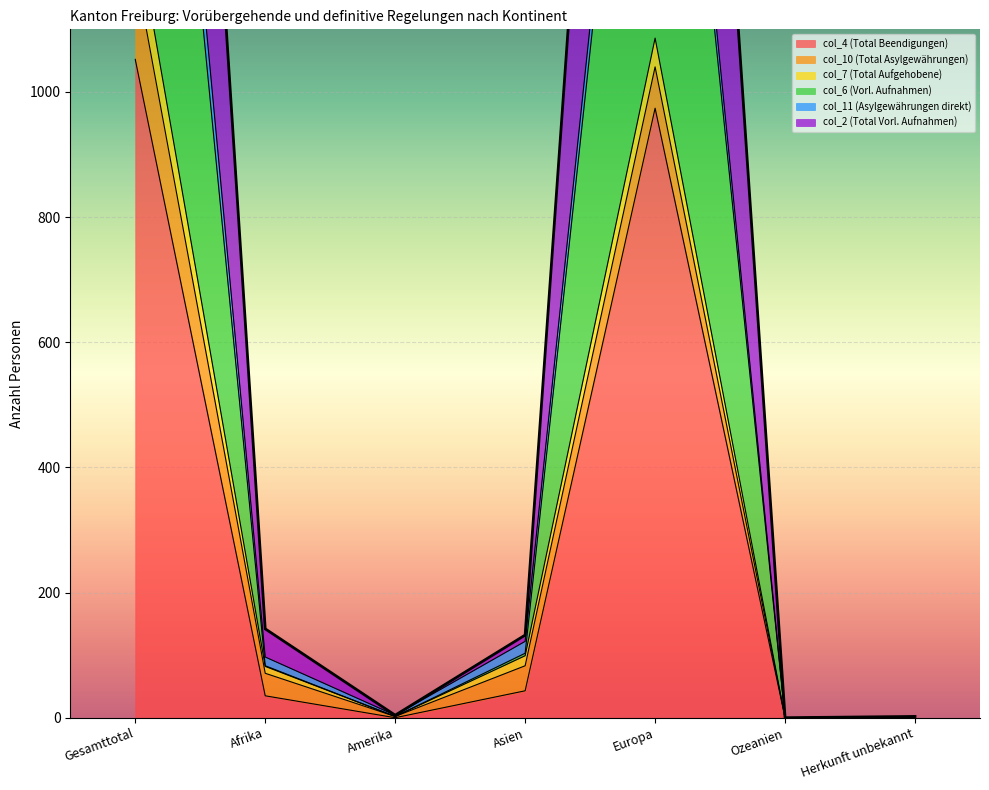

What position from the left is Gesamttotal?

1